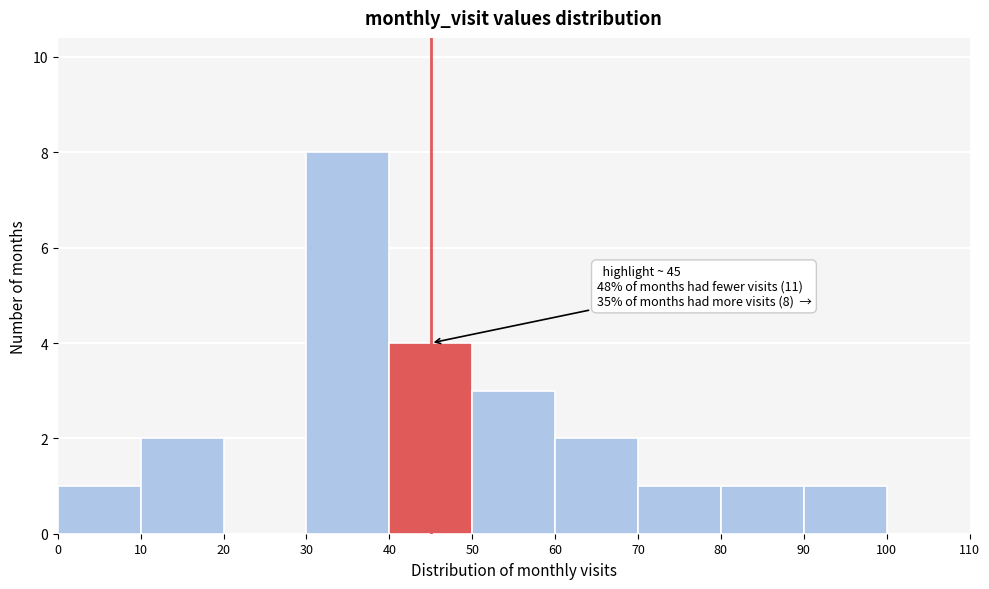

Over which range of the x-axis is the bar tallest?

30 to 40